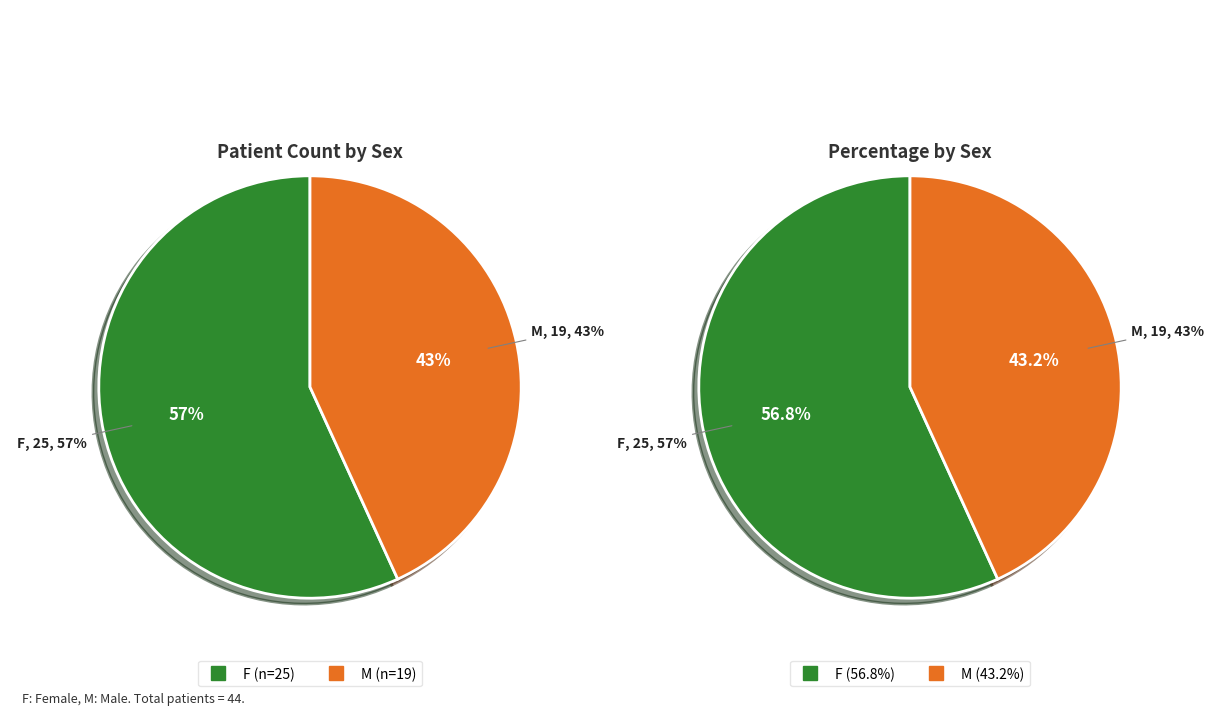

Which slice represents more than half of the pie?

F